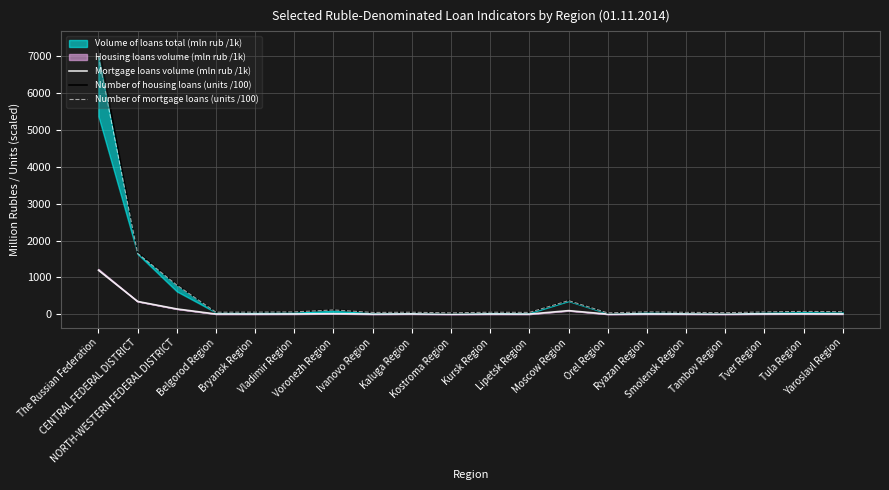

True or false: Number of housing loans (units /100) and Number of mortgage loans (units /100) cross at least once.

False